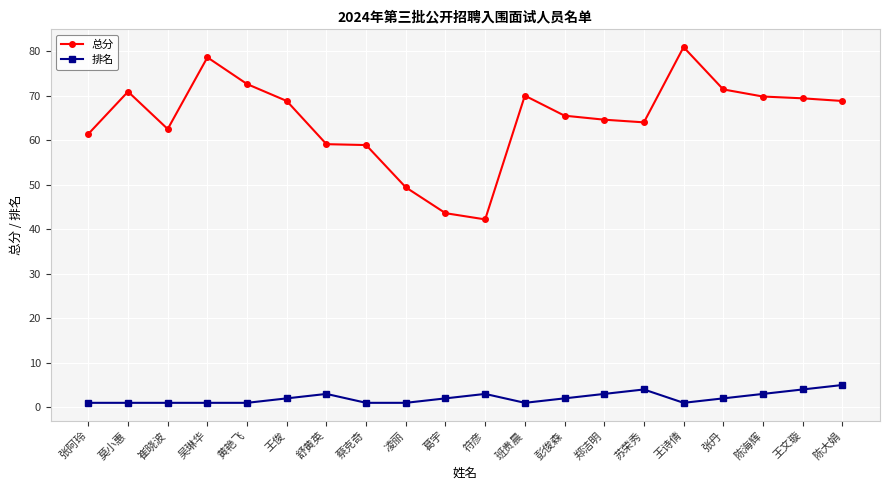

What are all the series names shown in the legend?

总分, 排名